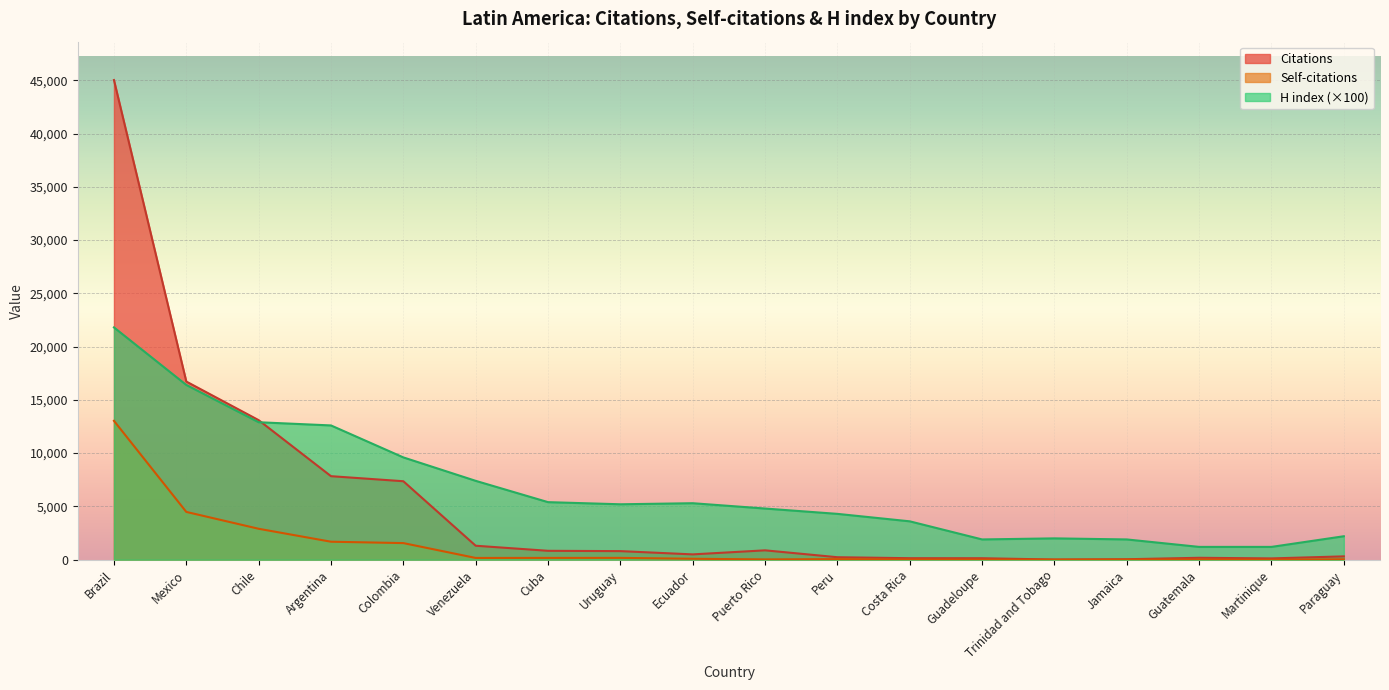

Is the value of Self-citations at Argentina greater than the value of Citations at Argentina?

No